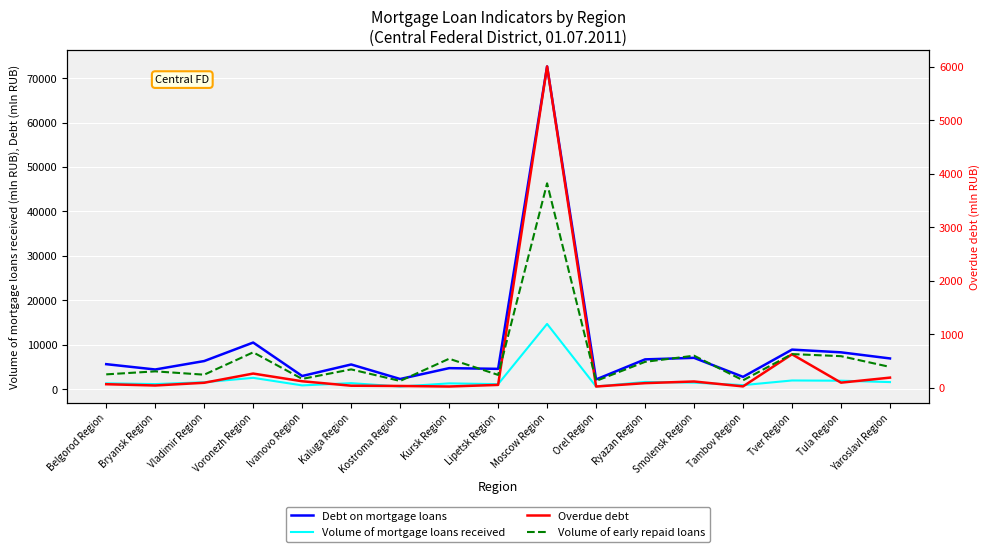

How many lines are shown in the chart?

4